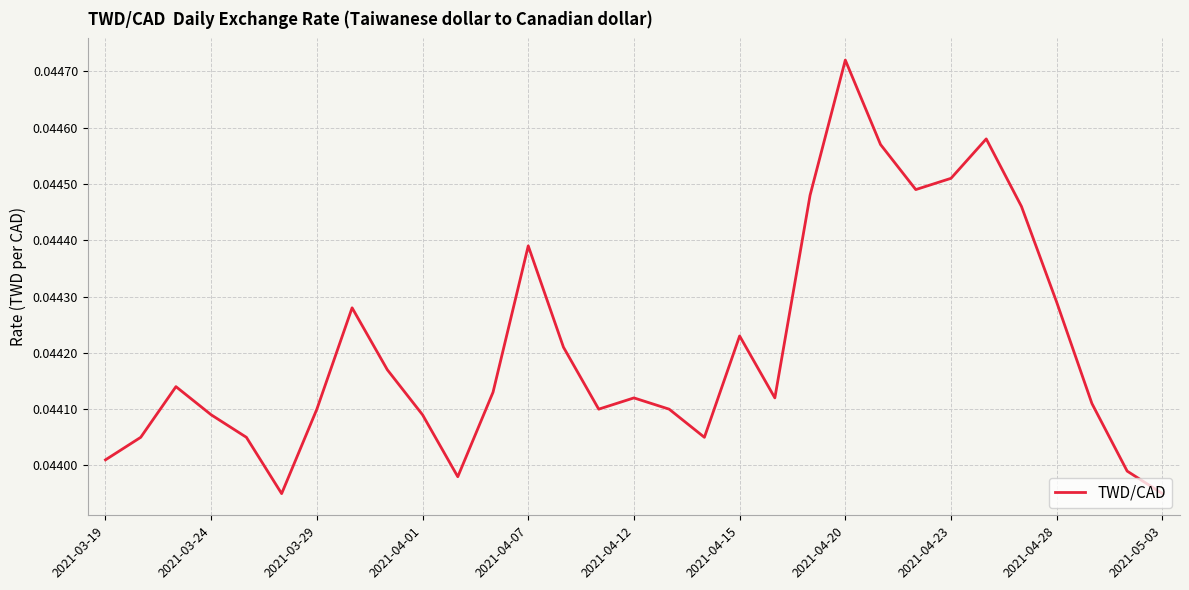

Does the chart have visible grid lines?

Yes